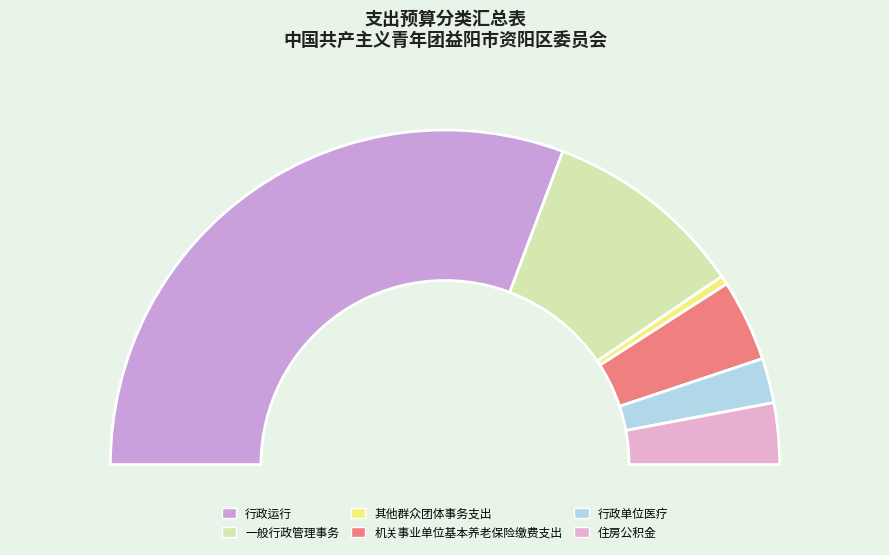

What is the largest slice in the pie chart?

行政运行